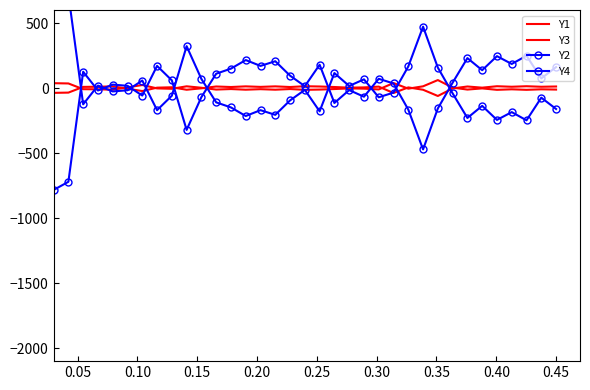

What is the maximum value for Y1?

61.2